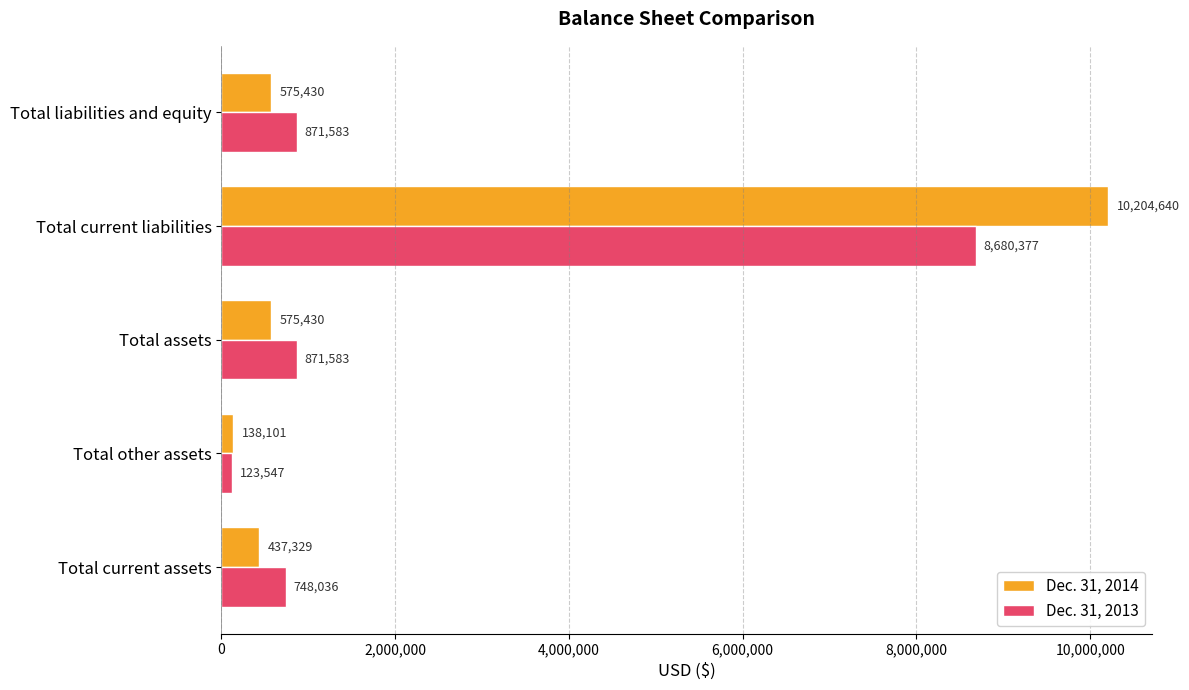

List the series in order of their peak value, highest first.

Dec. 31, 2014, Dec. 31, 2013